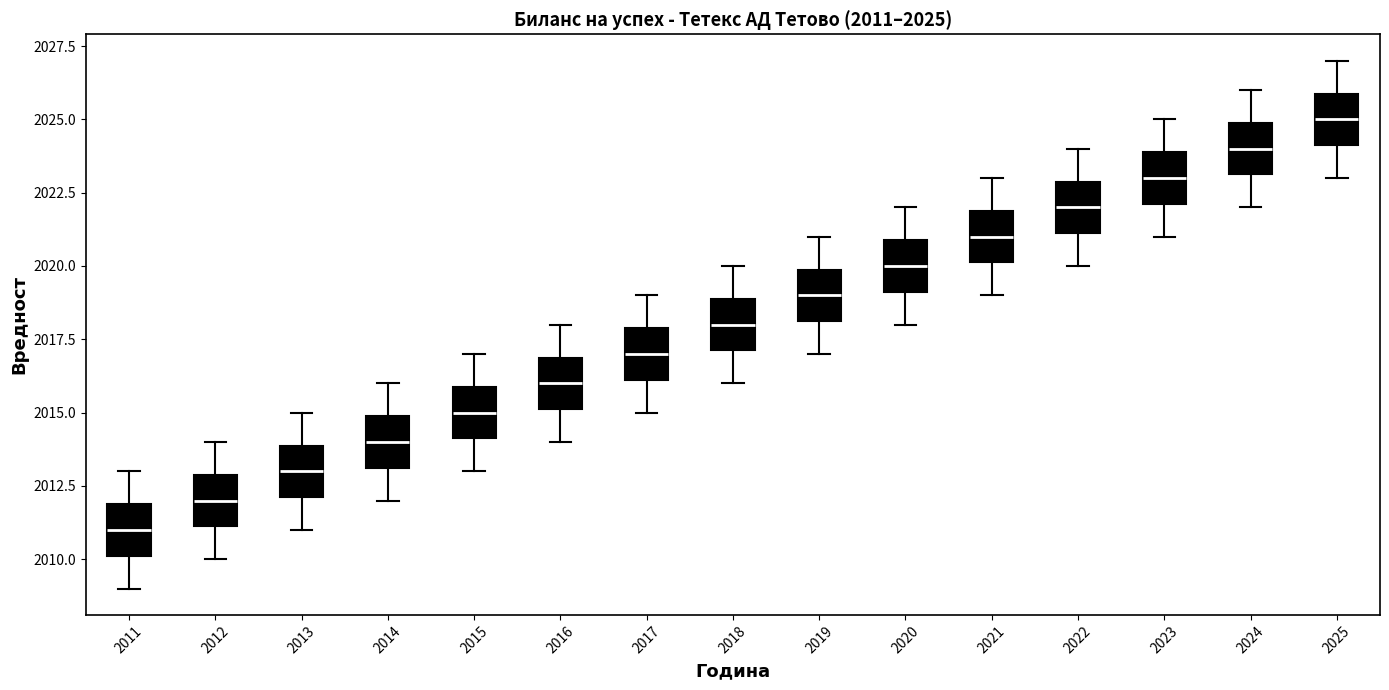

Which box has the highest median line?

2025